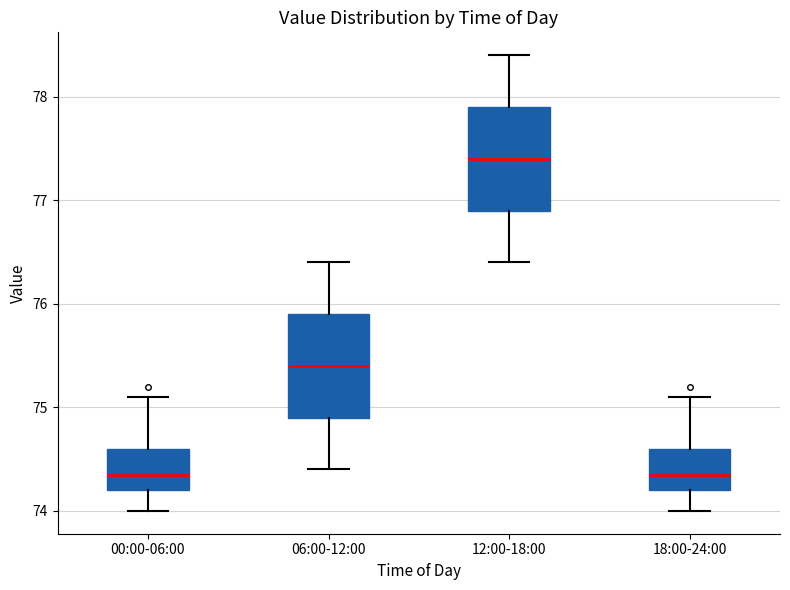

Where is the upper edge of the box for 18:00-24:00 on the y-axis? The values are not printed on the chart, so give them approximately, as read against the axis.

74.6